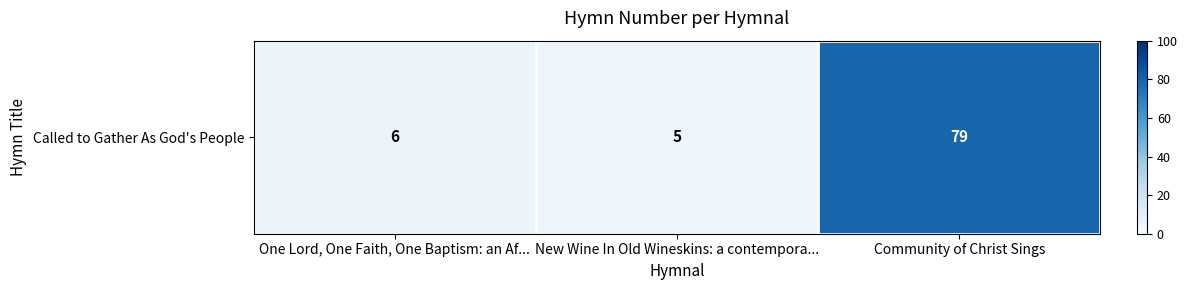

What is the difference between the values at Community of Christ Sings and One Lord, One Faith, One Baptism: an Af...?

73